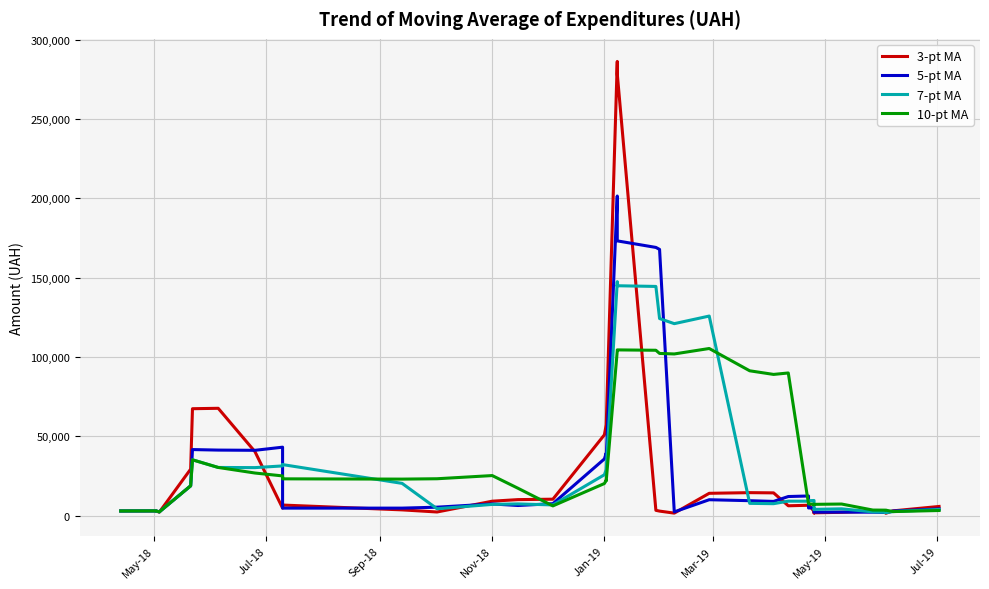

The value of 10-pt MA at 37 is 1821.2. True or false?

False